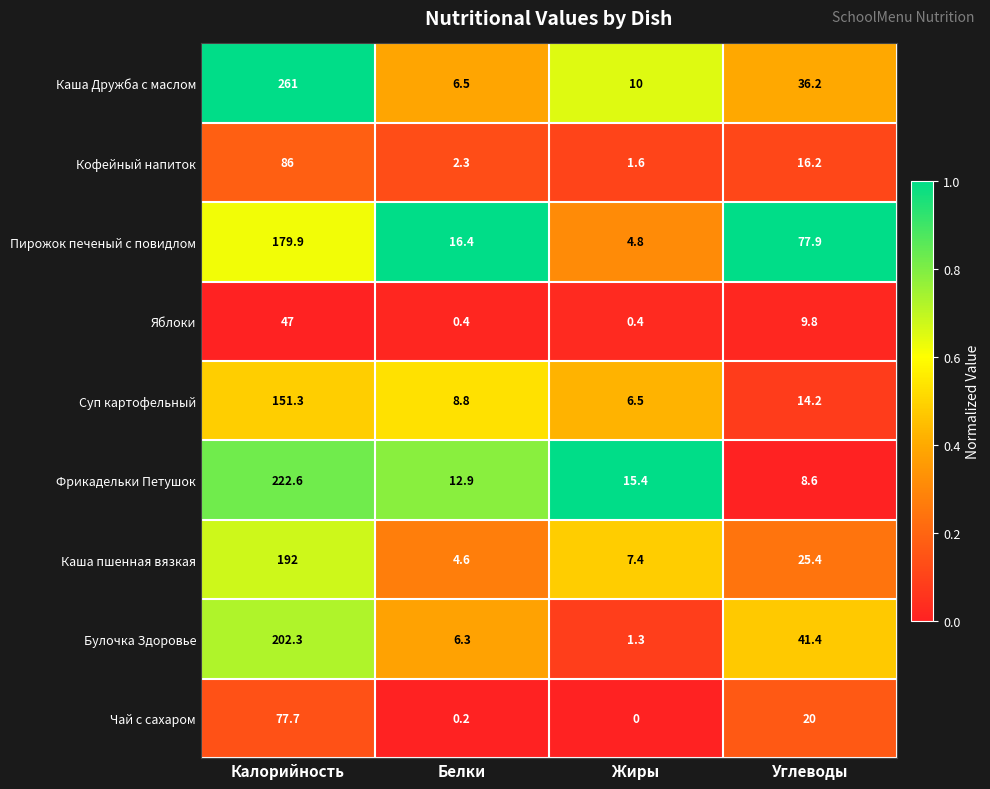

Where does the Суп картофельный series first go above 14?

Калорийность